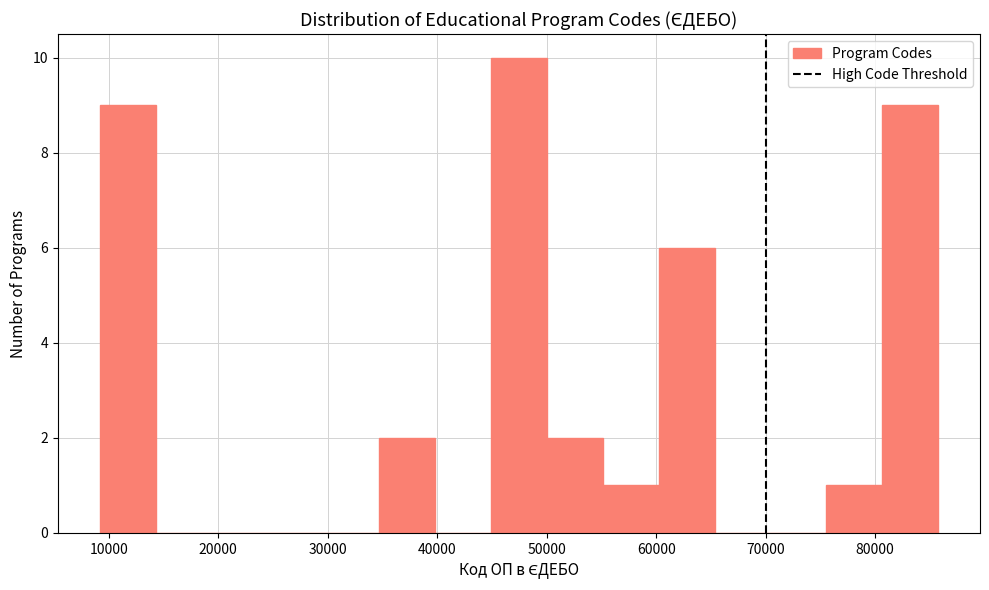

Reading left to right, transcribe this chart: for each bar, give the range it covers on the x-axis and its height. Neither the bar edges nor the heights are printed on the chart, so give them approximately, as read against the axes.

9000 to 14000: 9
14000 to 19000: 0
19000 to 24000: 0
24000 to 30000: 0
30000 to 35000: 0
35000 to 40000: 2
40000 to 45000: 0
45000 to 50000: 10
50000 to 55000: 2
55000 to 60000: 1
60000 to 65000: 6
65000 to 70000: 0
70000 to 76000: 0
76000 to 81000: 1
81000 to 86000: 9